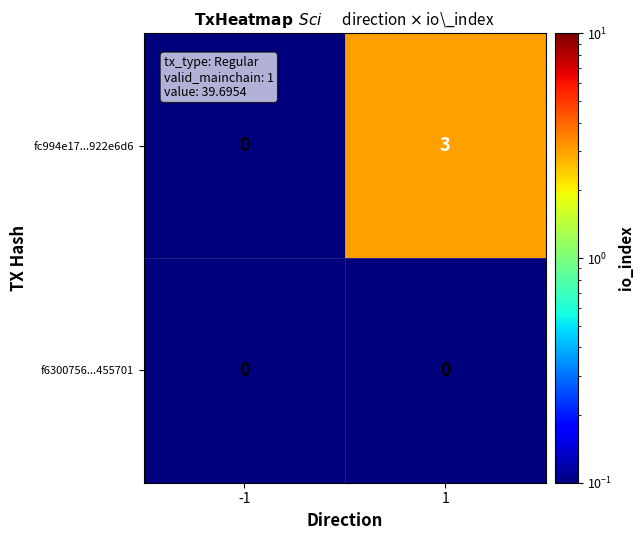

Rank the series at 1 from lowest to highest value.

f6300756...455701, fc994e17...922e6d6